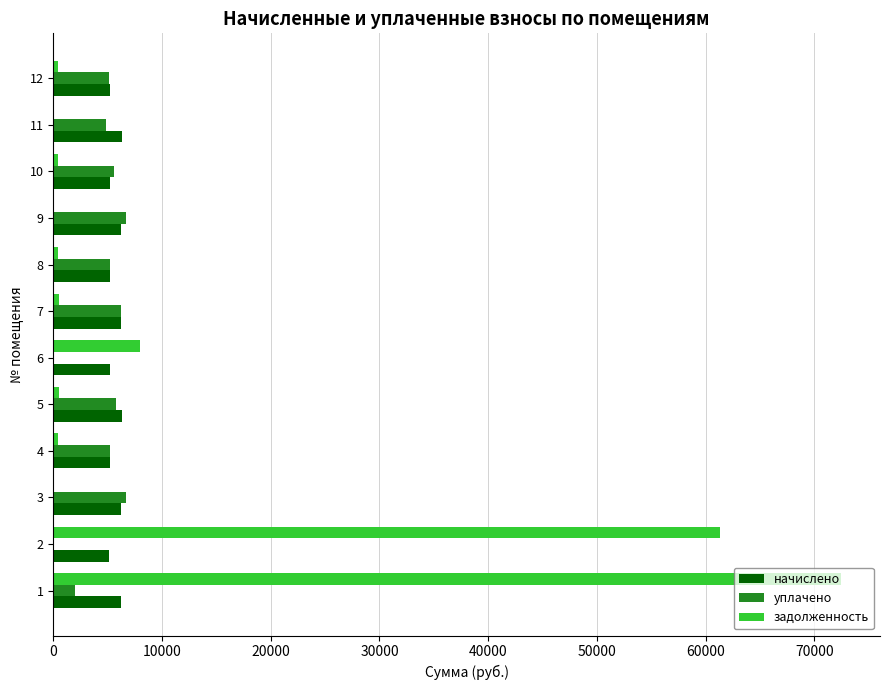

What are all the series names shown in the legend?

начислено, уплачено, задолженность